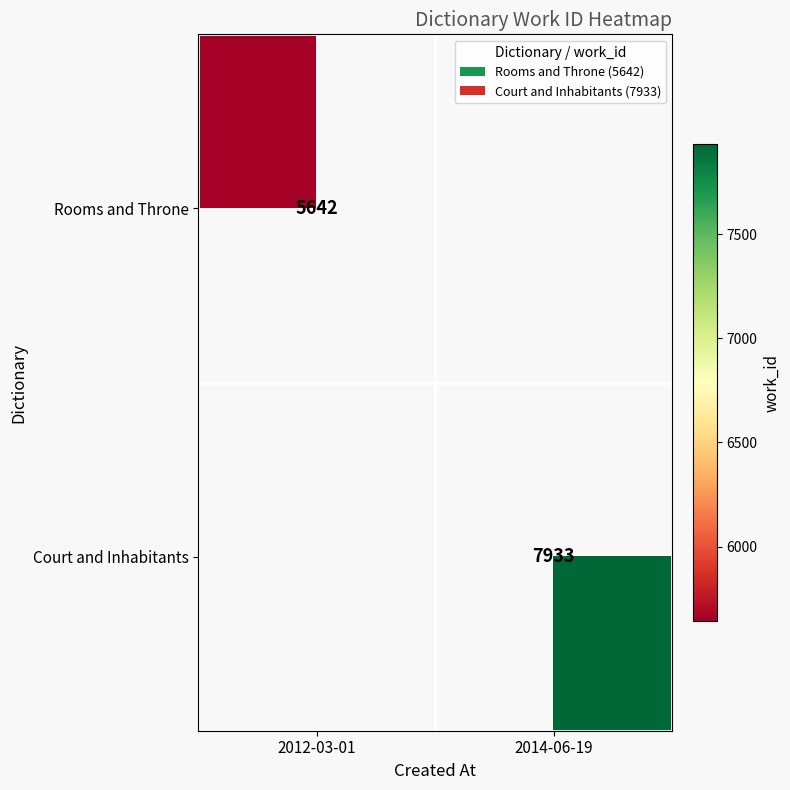

The value of Rooms and Throne at 2012-03-01 is 5642. True or false?

True